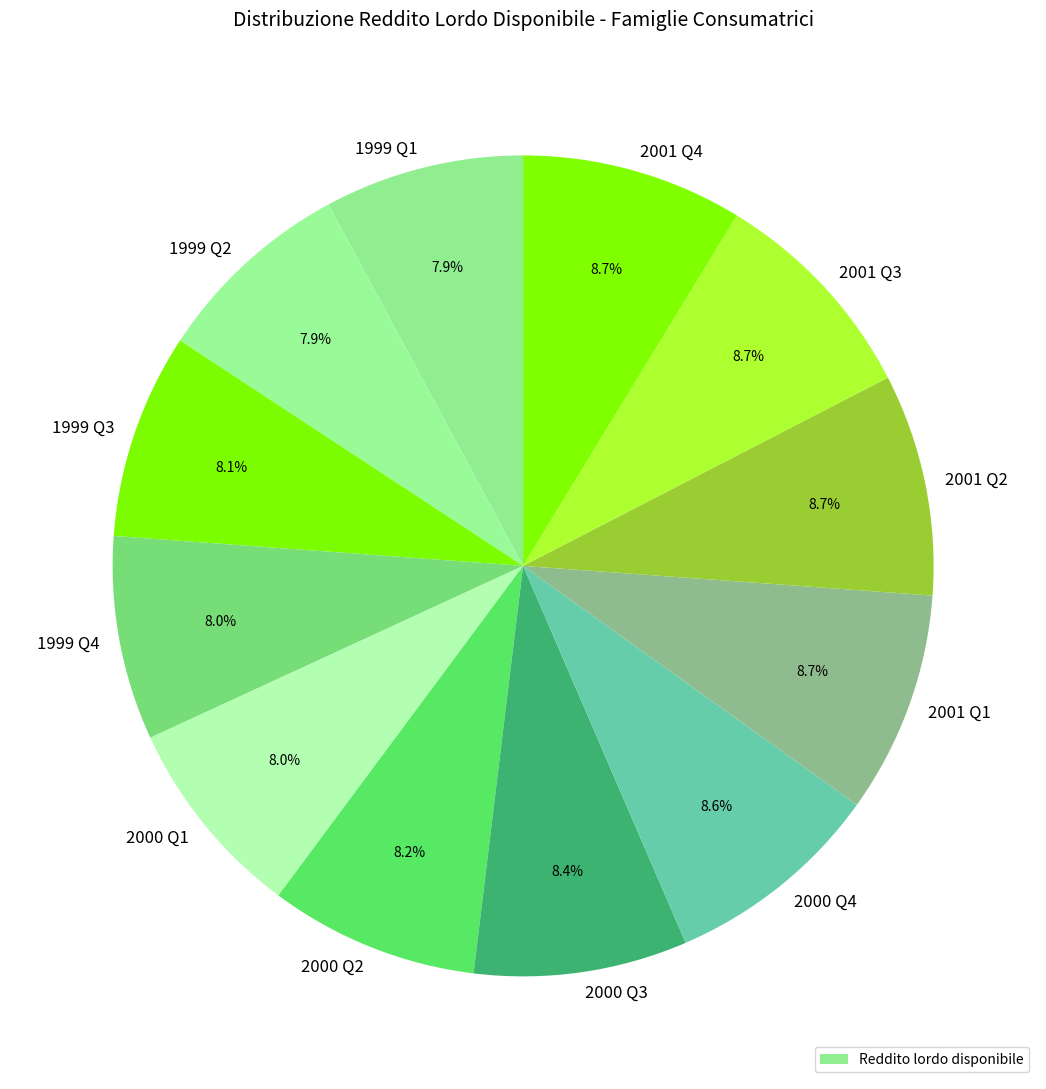

Is 2000 Q1 the majority of the pie?

No